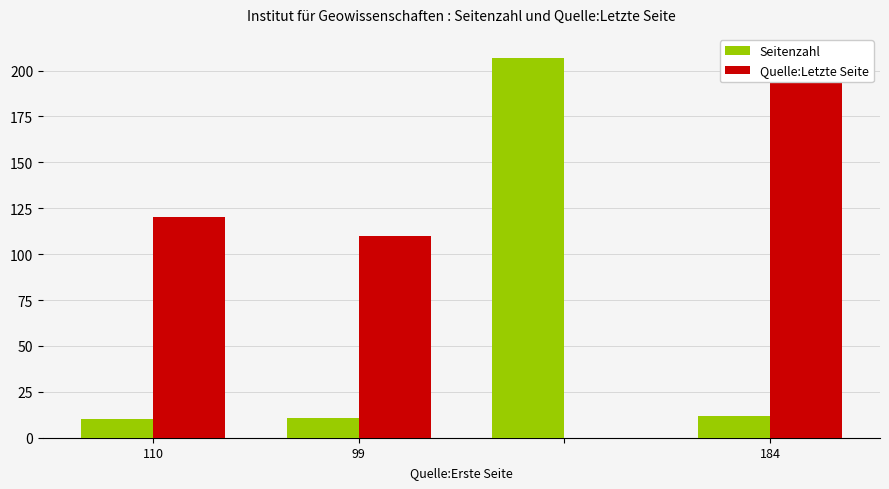

How many bars are there in each group?

2